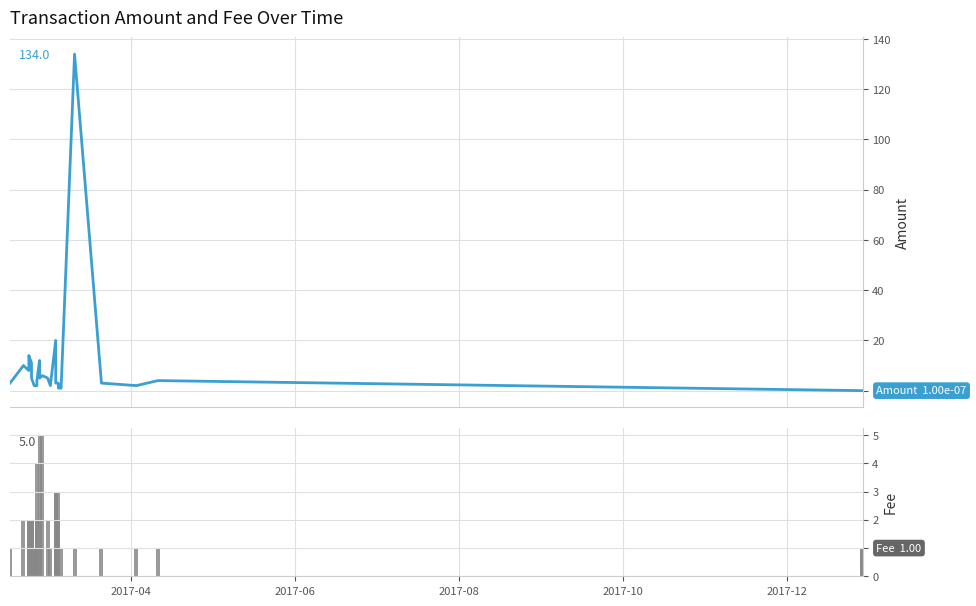

How many data points in Fee are above 2?

6